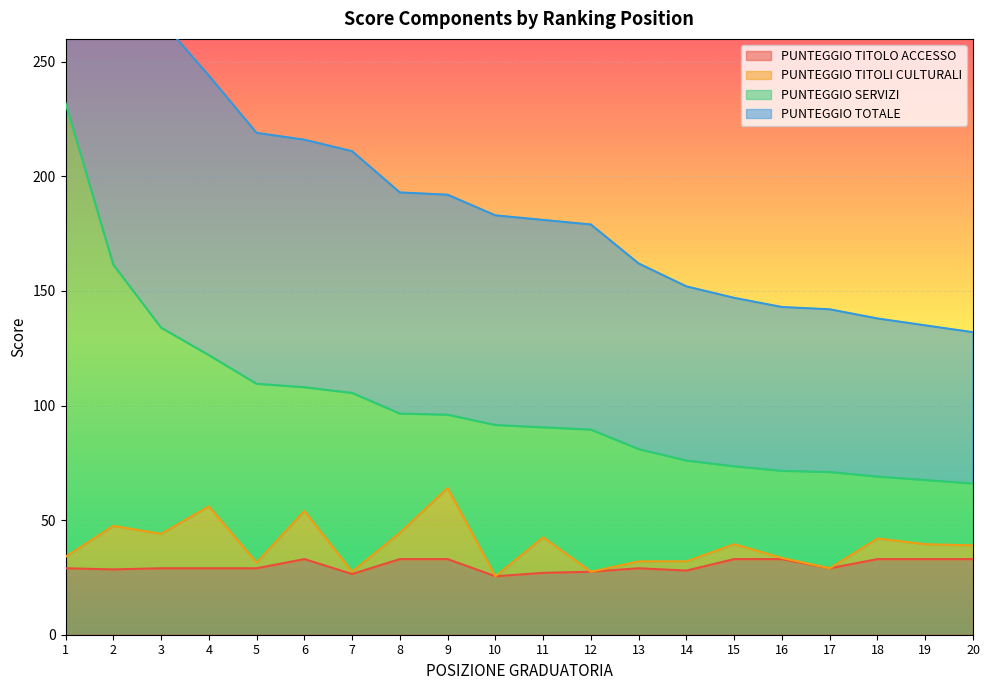

What is the minimum value for PUNTEGGIO TITOLO ACCESSO?

25.5